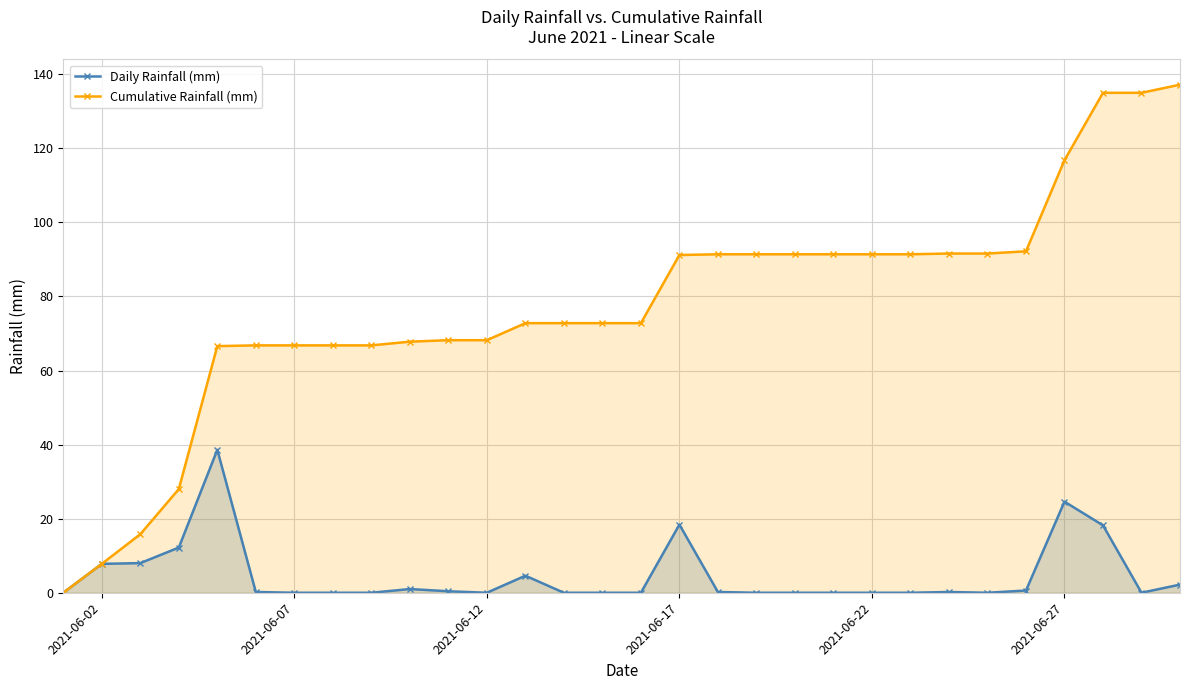

Rank the series by their average value, from lowest to highest.

Daily Rainfall (mm), Cumulative Rainfall (mm)